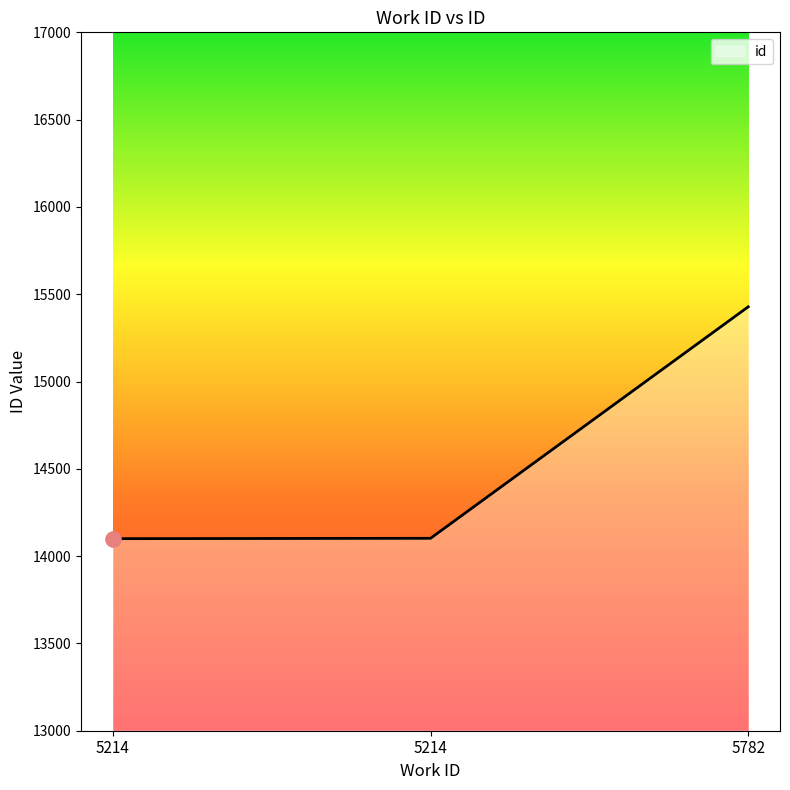

What is the change in value from 5214 to 5782?

+1328